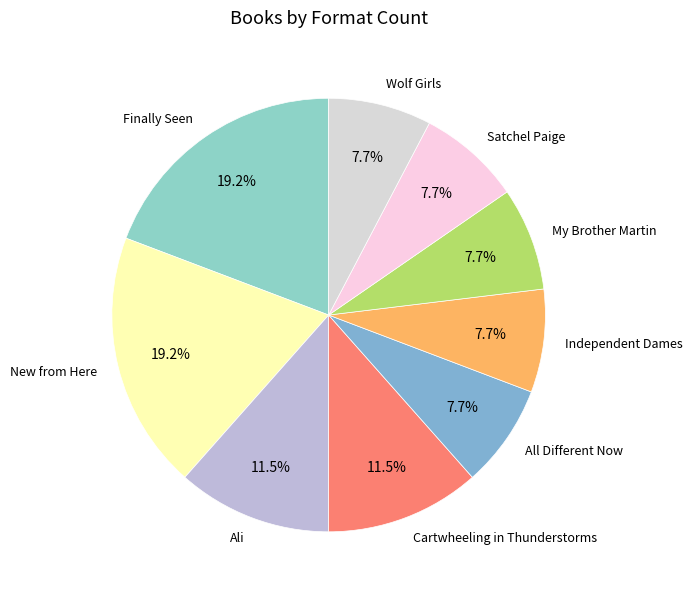

What is the total percentage of My Brother Martin and New from Here?

26.9%